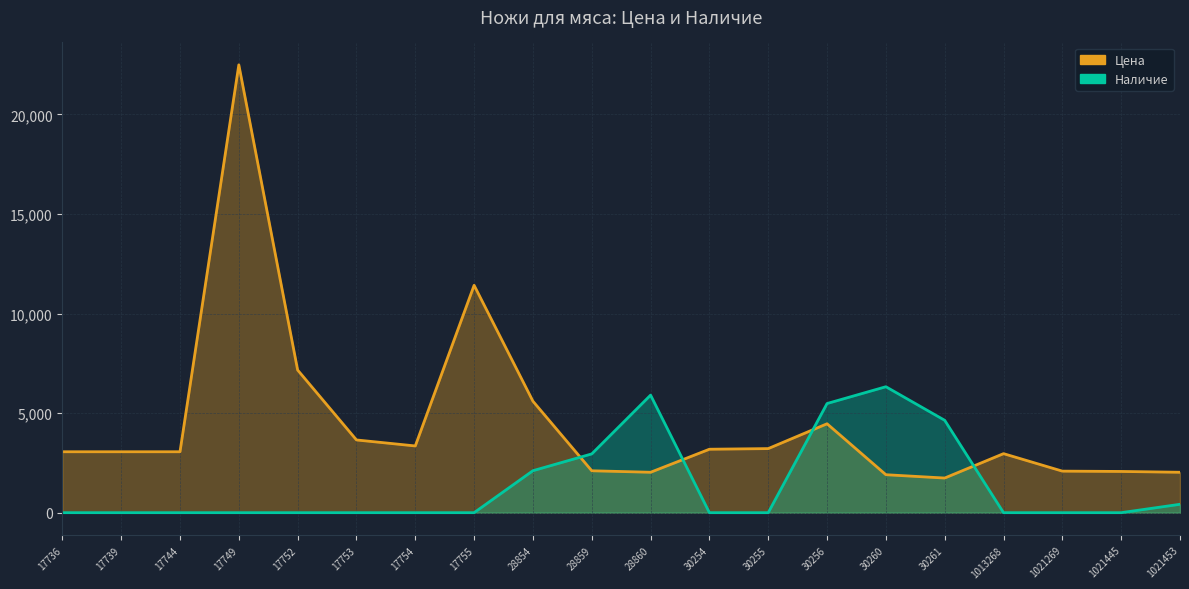

How many times do Цена and Наличие cross each other?

4